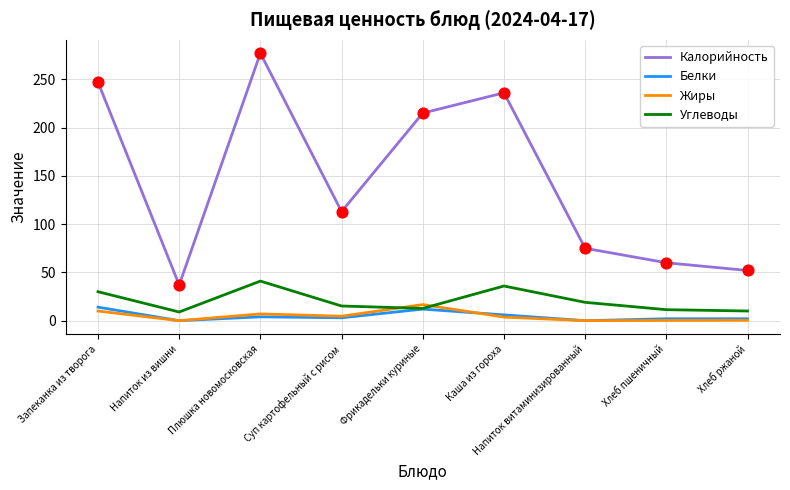

Is the value of Углеводы at Каша из гороха greater than the value of Белки at Запеканка из творога?

Yes